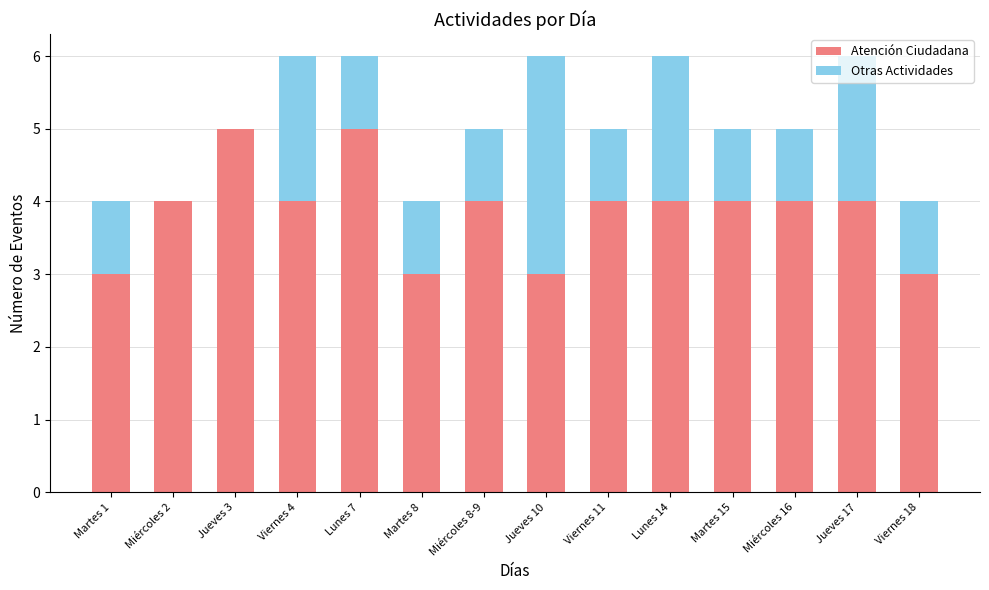

The Atención Ciudadana series shows 2 at Jueves 3. True or false?

False